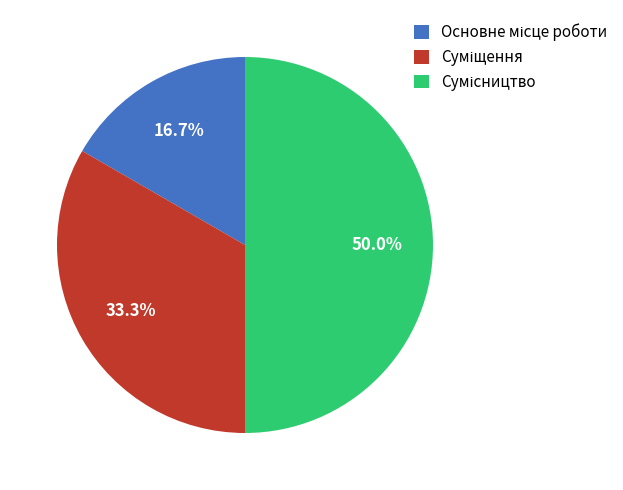

How many segments does this pie chart have?

3